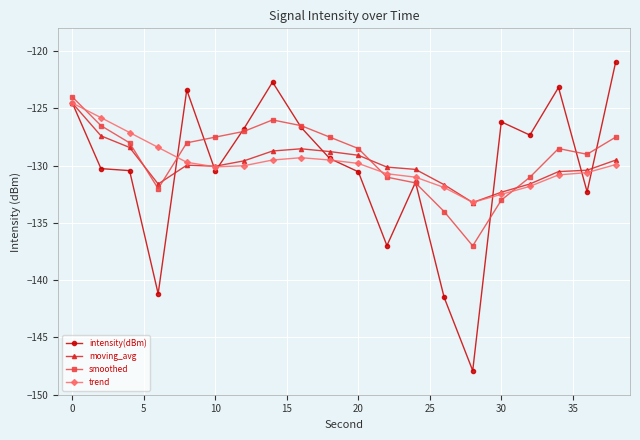

What is the highest value of the smoothed series?

-124.0